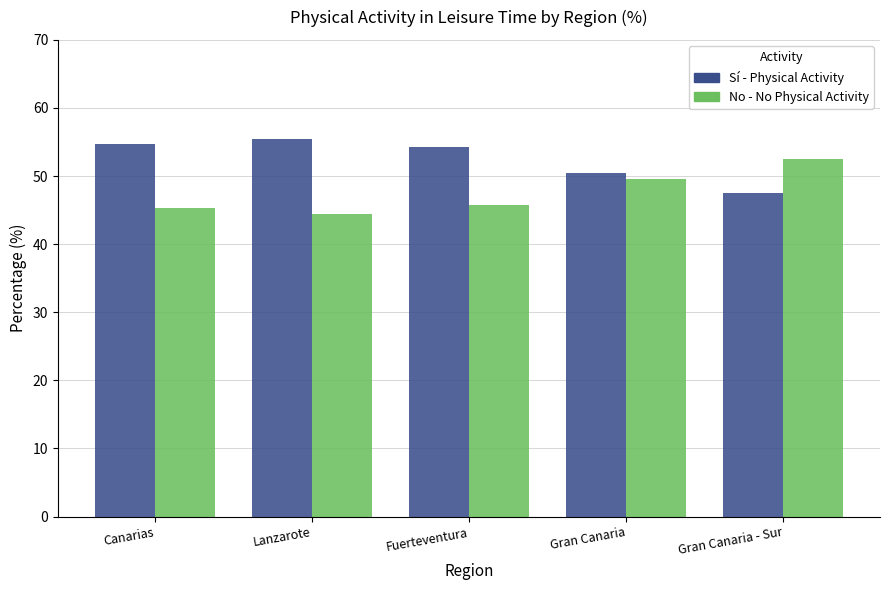

What is the spread (max minus min) of values at Canarias?

9.4